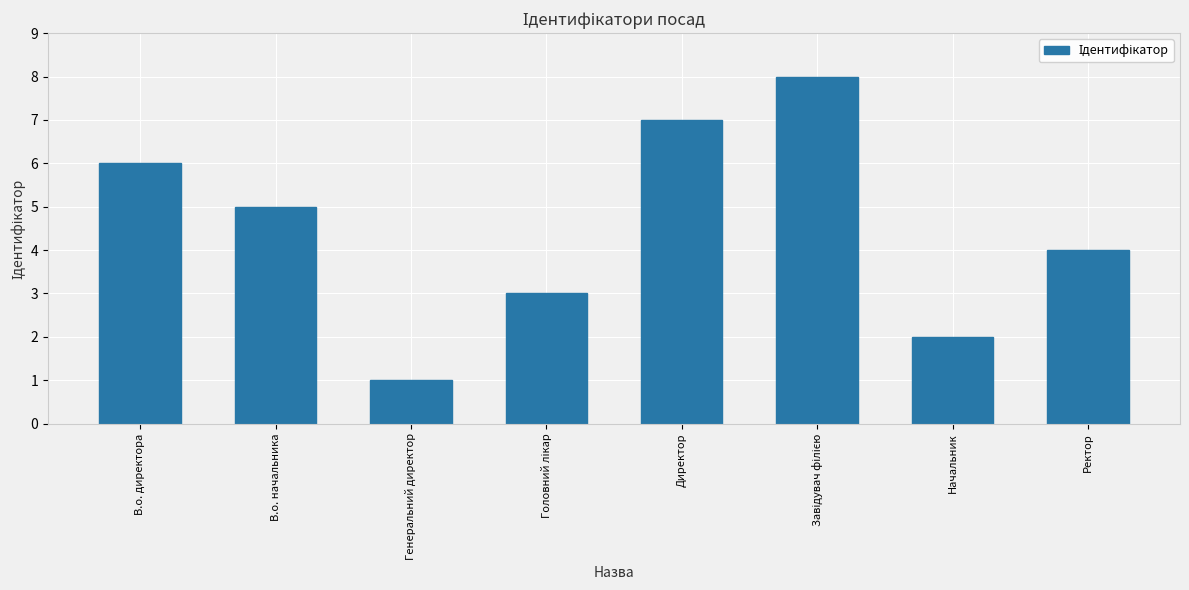

What is the difference between the maximum and minimum values?

7